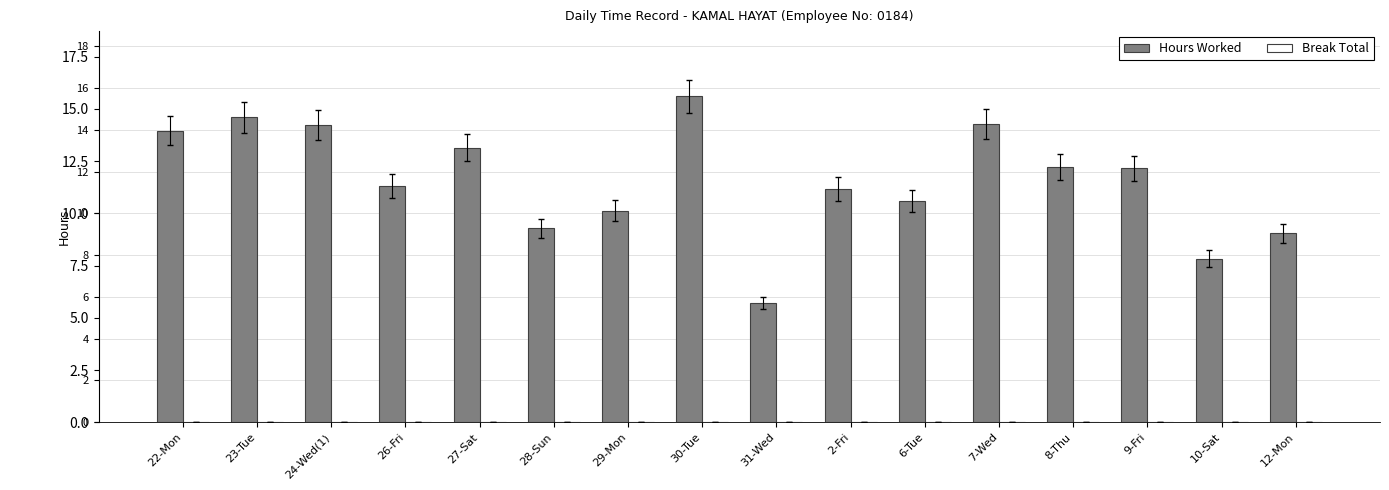

What position from the left is 10-Sat?

15